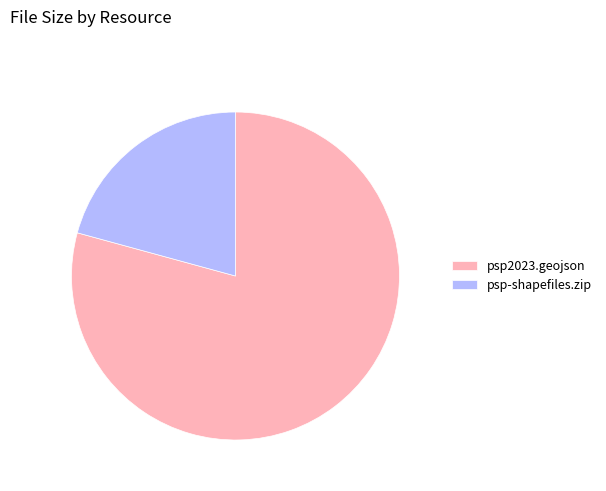

Rank the categories by value from highest to lowest.

psp2023.geojson, psp-shapefiles.zip